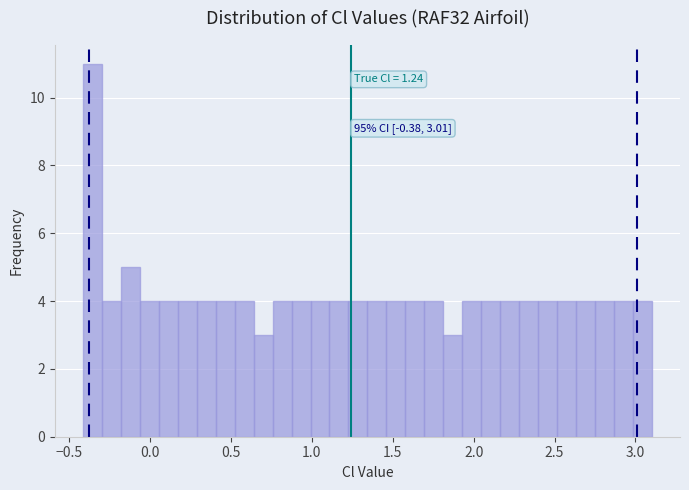

Around what value on the x-axis is the tallest bar? Give the approximate position of its centre, as read against the axis.

-0.35